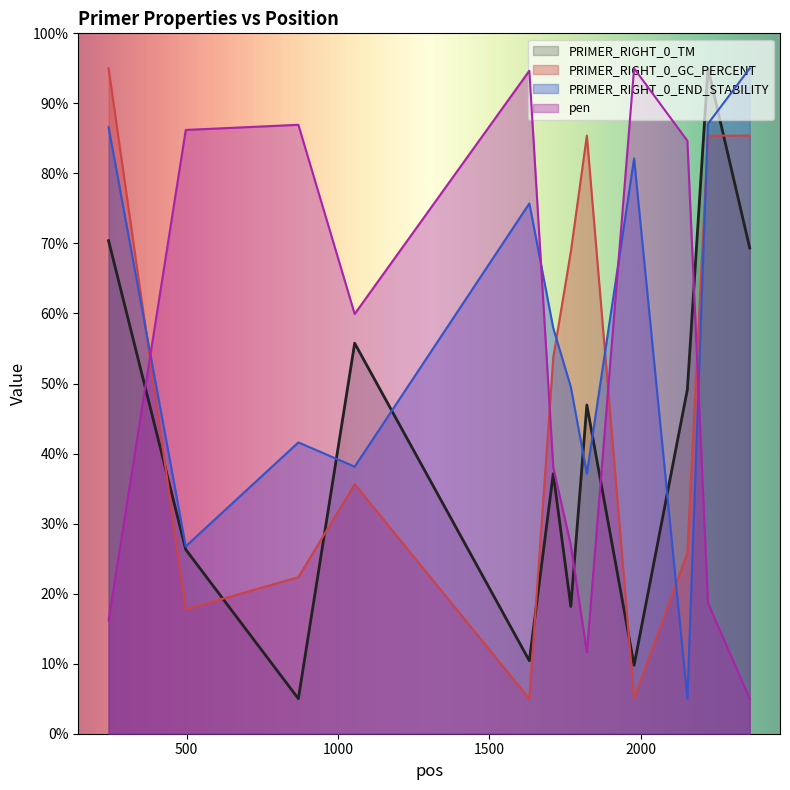

Which series changed the most between 869 and 2360?

pen